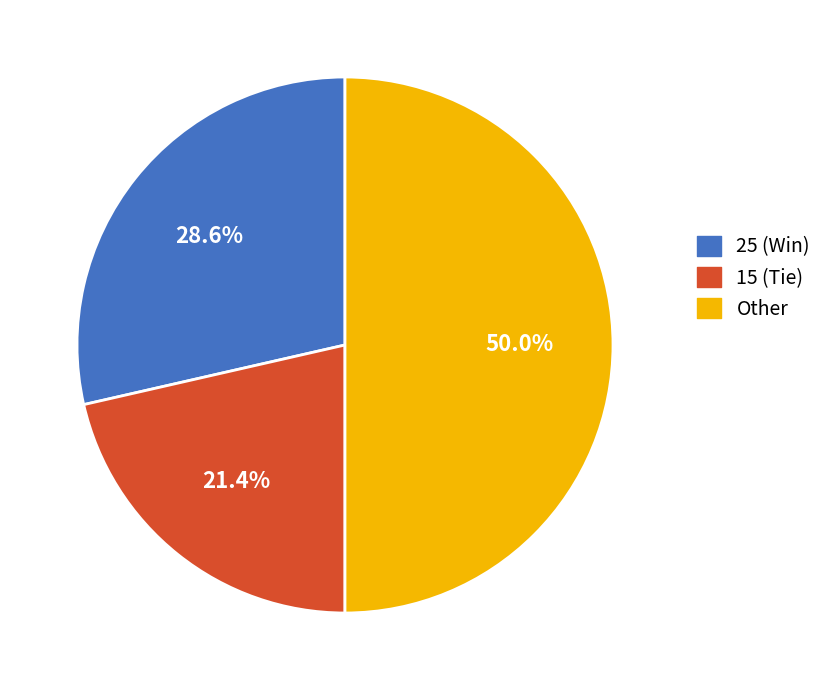

Is there a majority slice in this chart?

No